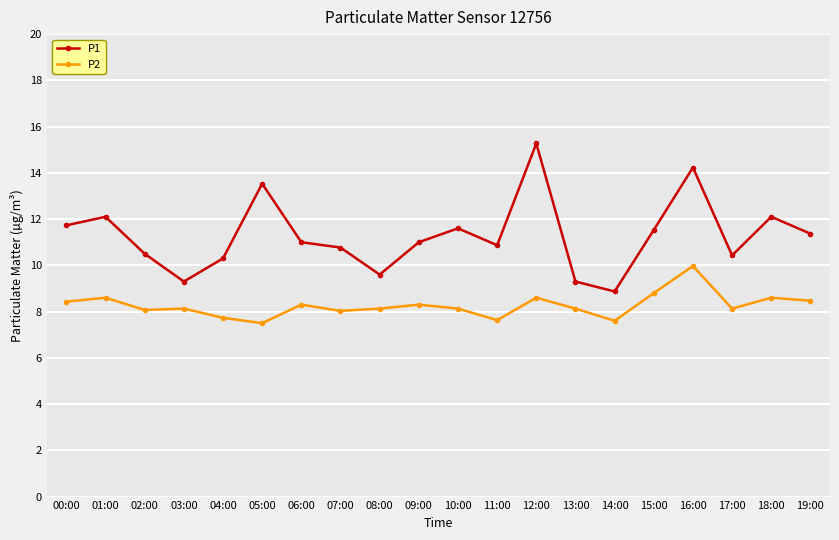

The value of P1 at 01:00 is 5.9. True or false?

False